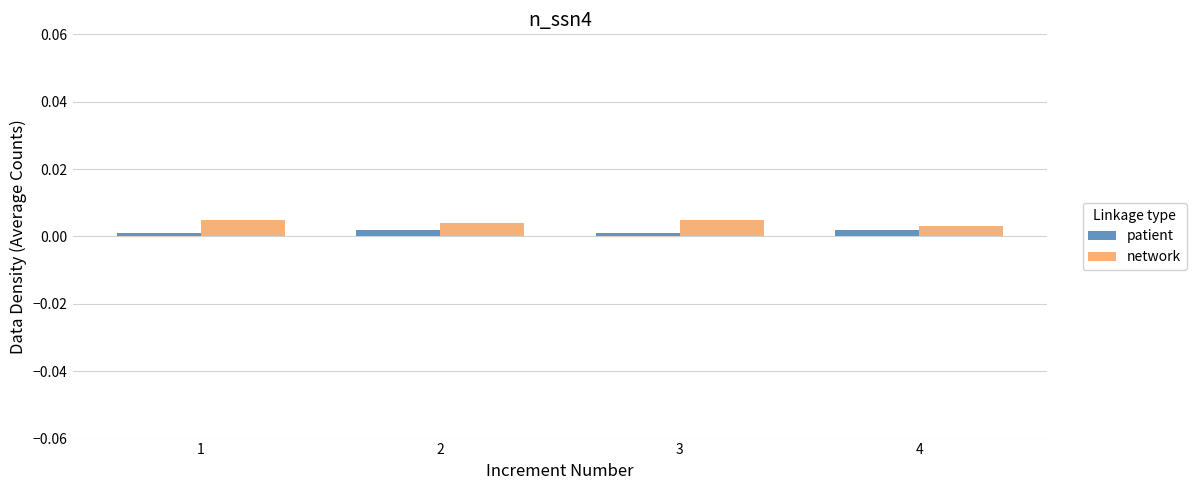

Which series has the largest total across all categories?

network